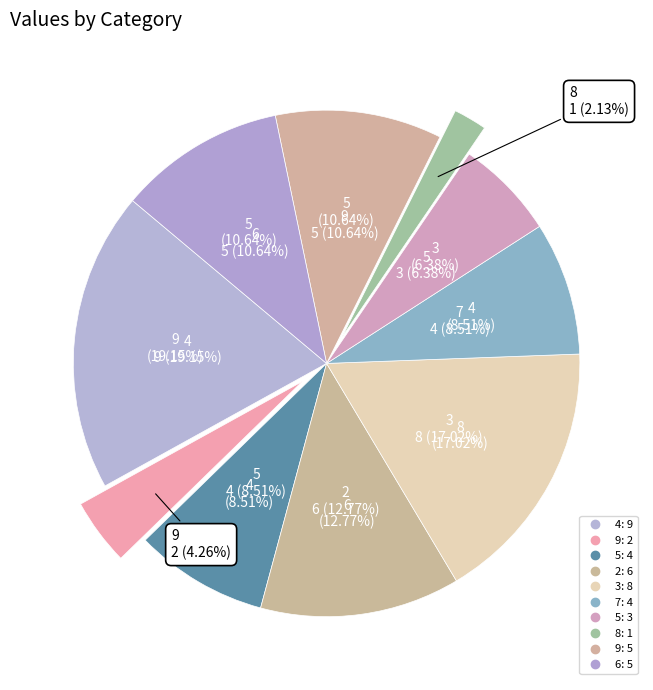

To the nearest percent, what portion does 8 represent?

2%